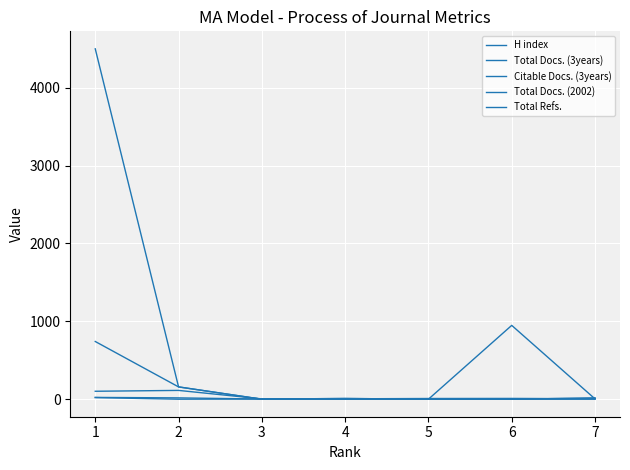

How many lines are shown in the chart?

5